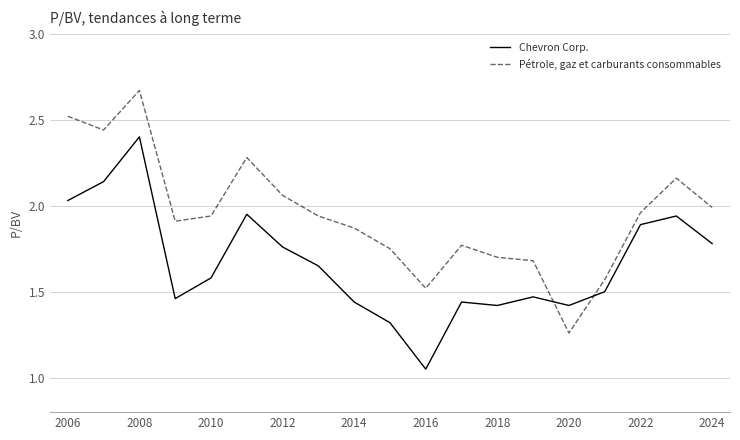

List the series in order of their overall mean, lowest first.

Chevron Corp., Pétrole, gaz et carburants consommables